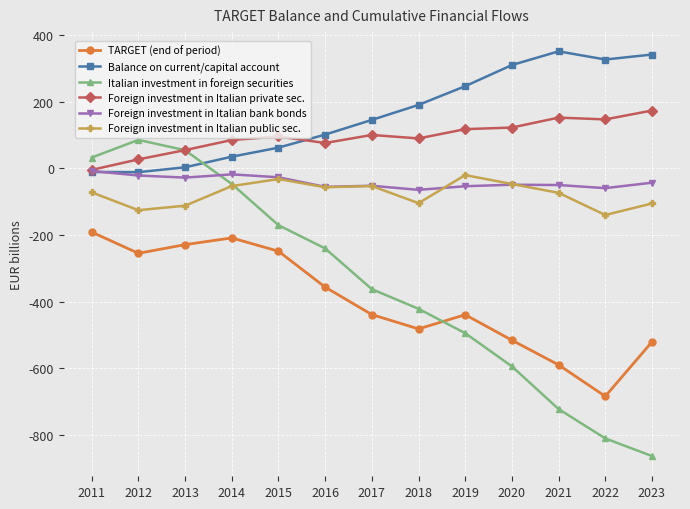

What is the difference between the maximum and minimum values in the Balance on current/capital account series?

362.6